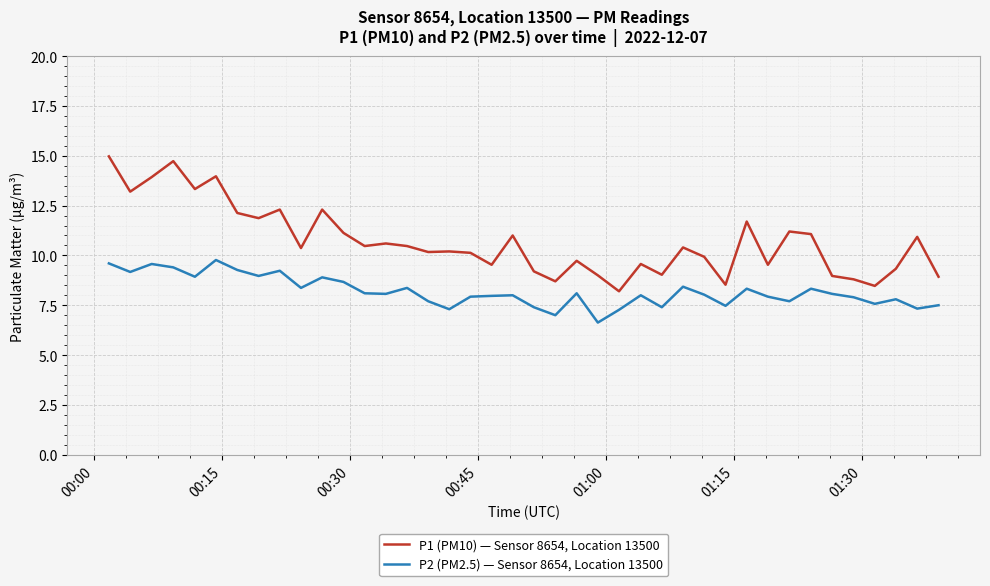

Rank the series by their maximum value, from highest to lowest.

P1 (PM10) — Sensor 8654, Location 13500, P2 (PM2.5) — Sensor 8654, Location 13500